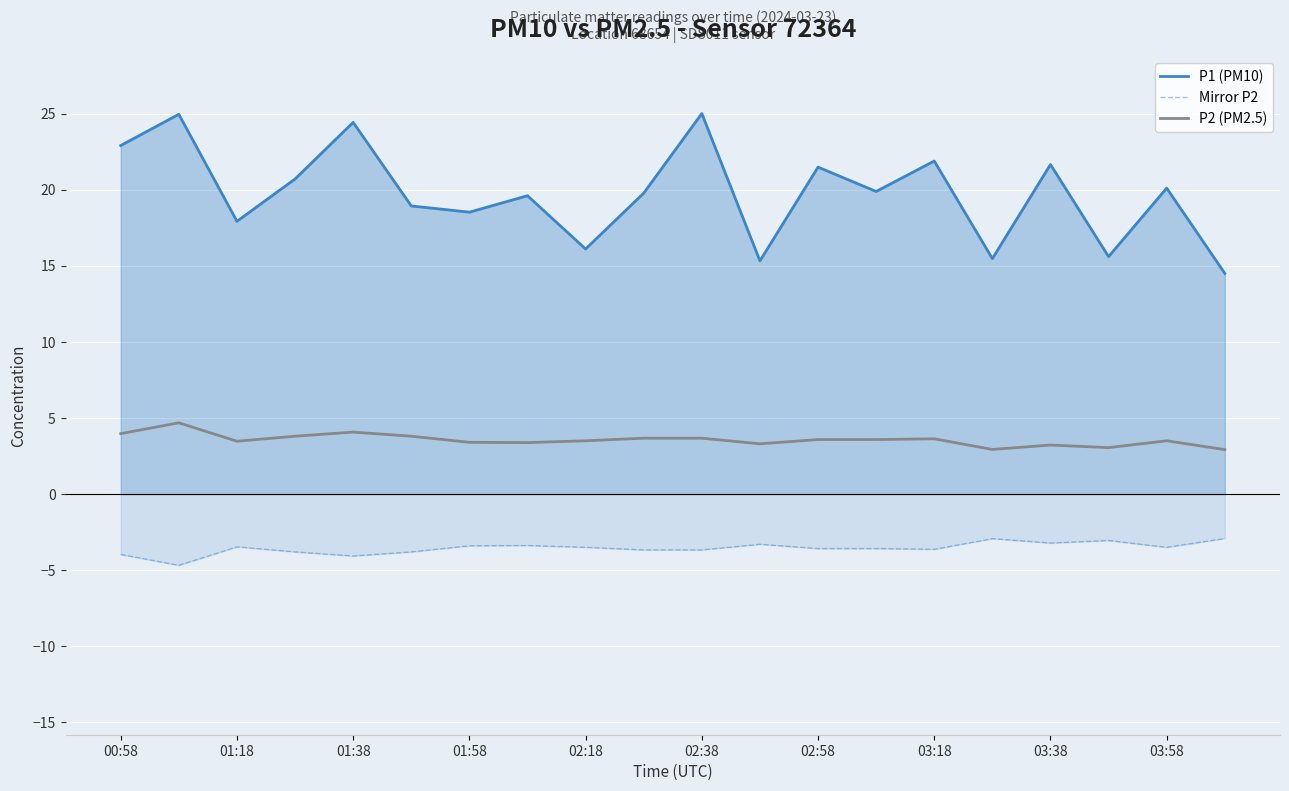

What is the difference between the second highest and second lowest values in the P1 (PM10) series?

9.6